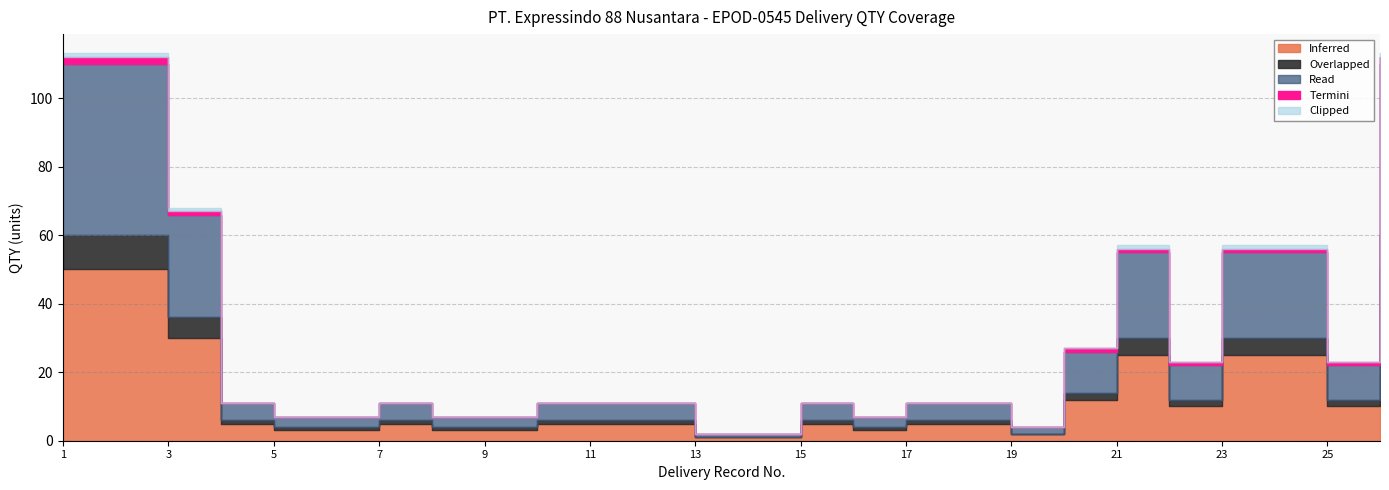

At 25, list the series in order from smallest to largest.

Clipped, Termini, Overlapped, Inferred, Read